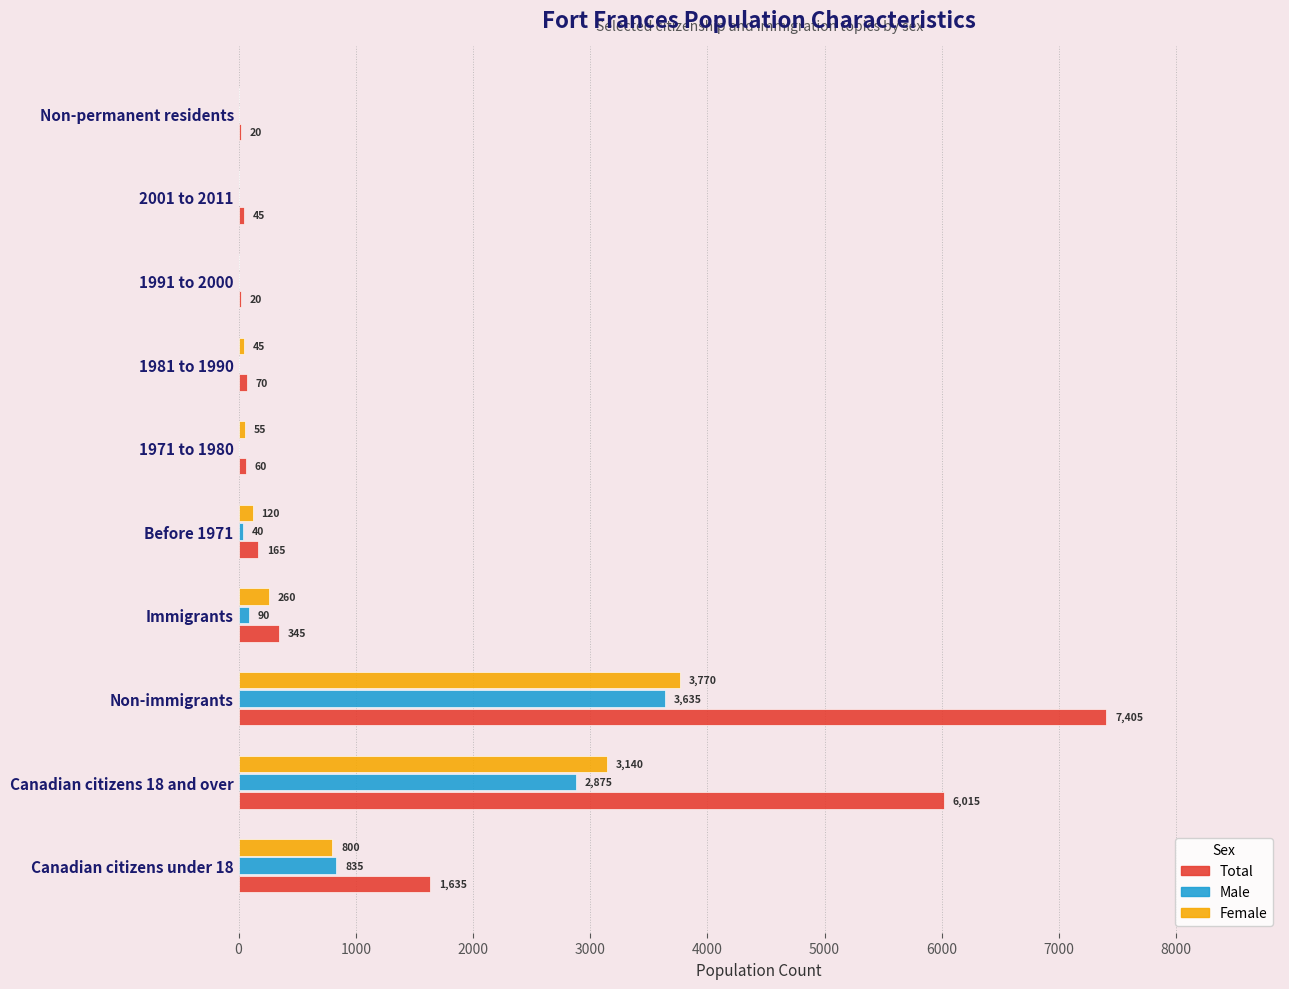

Is the value of Male at Before 1971 greater than the value of Total at Non-immigrants?

No